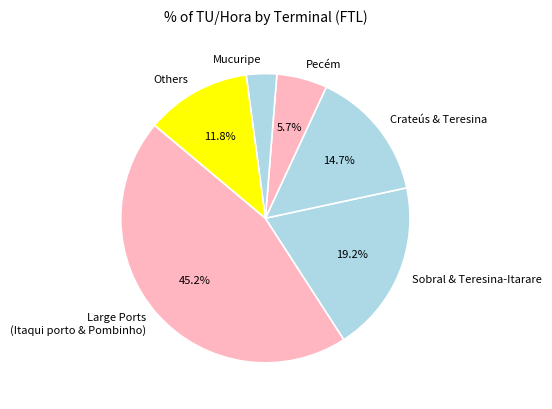

Count the number of slices in the pie.

6